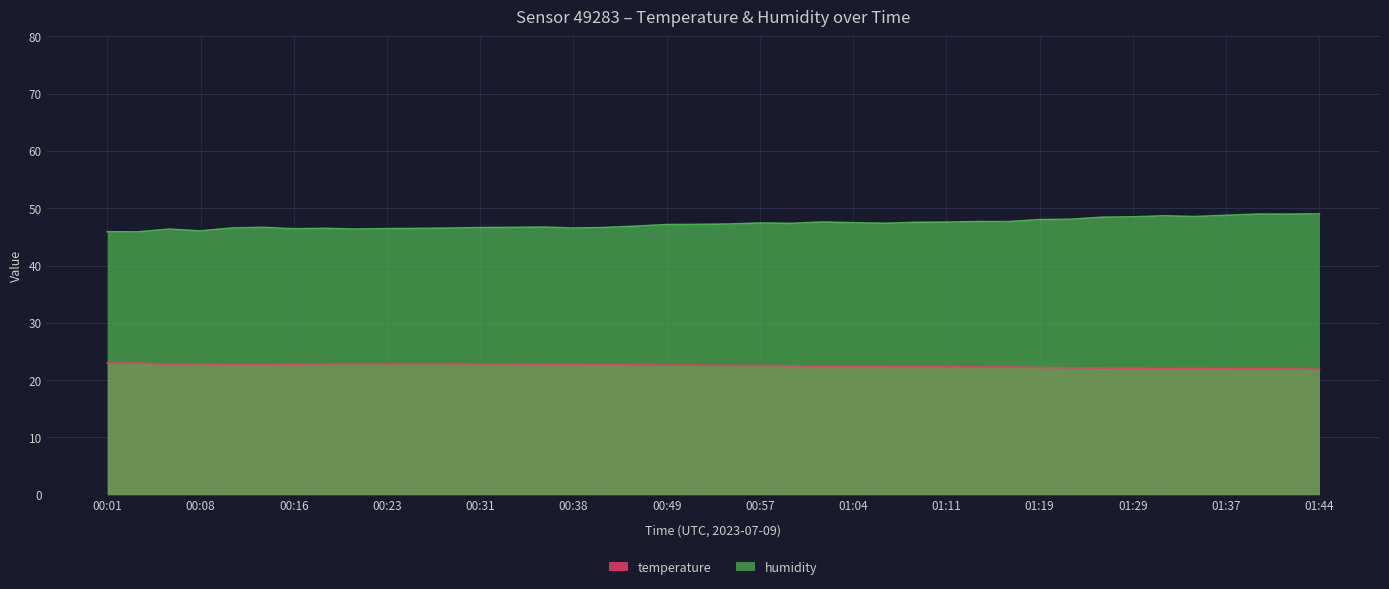

How many data points in humidity are less than 47?

18